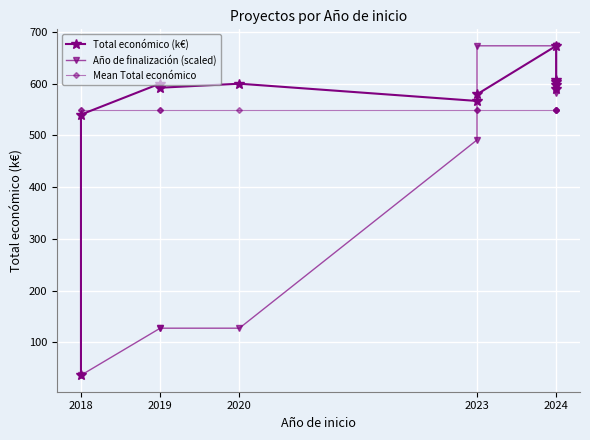

Read the Mean Total económico value at 2019.

548.5